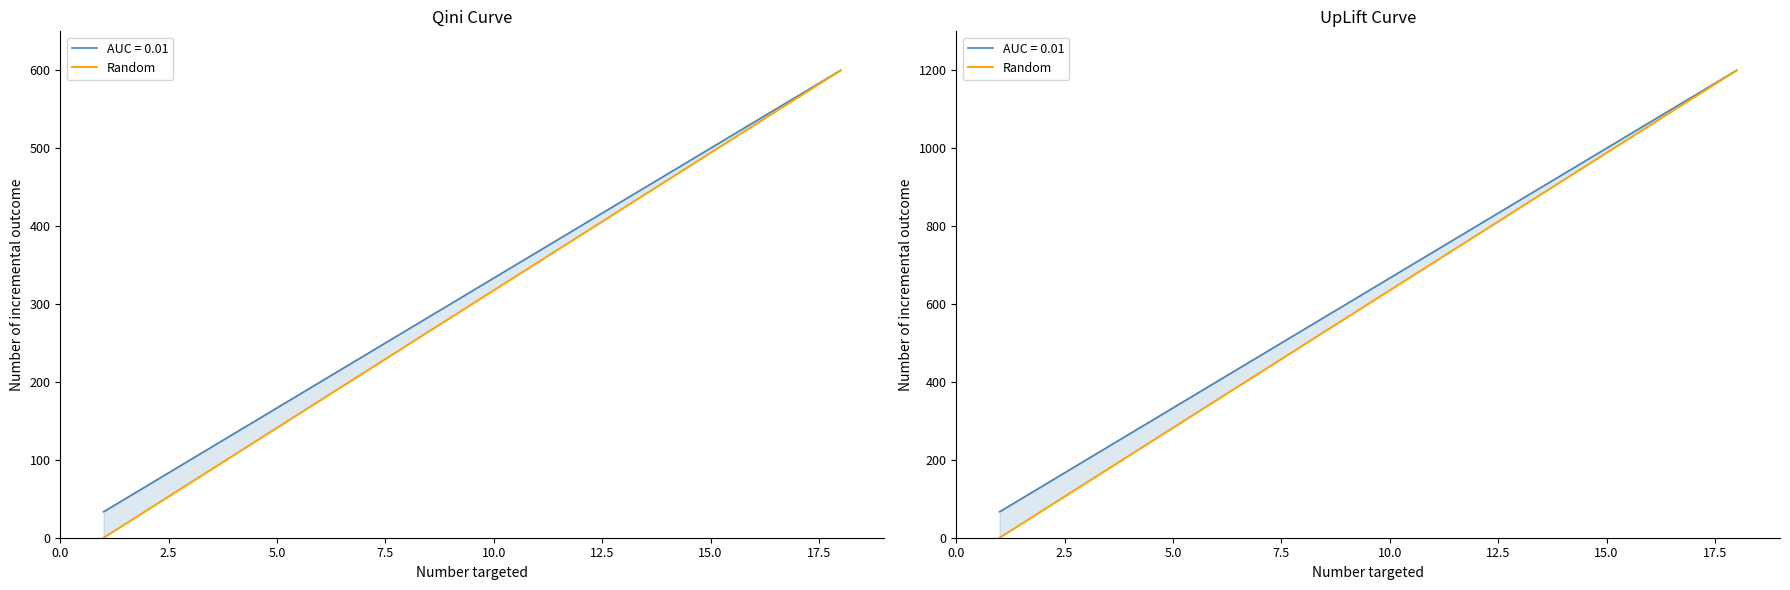

Does the chart display data point markers on the line(s)?

No